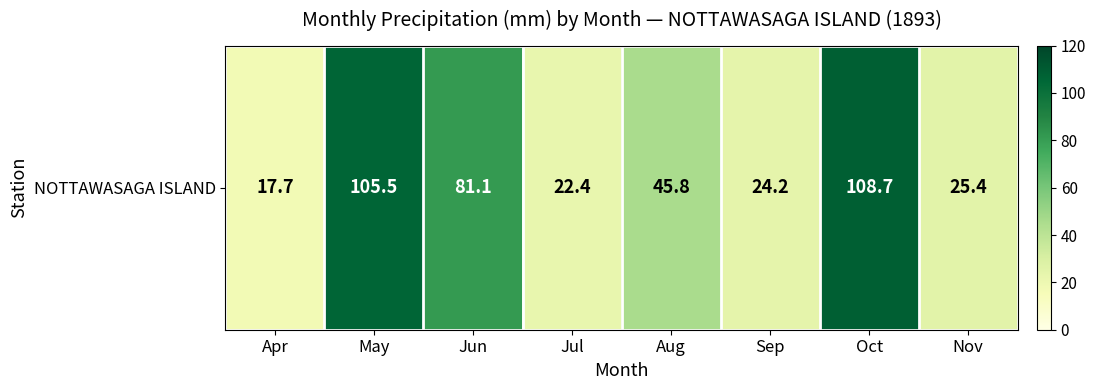

Rank the categories by value from highest to lowest.

Oct, May, Jun, Aug, Nov, Sep, Jul, Apr